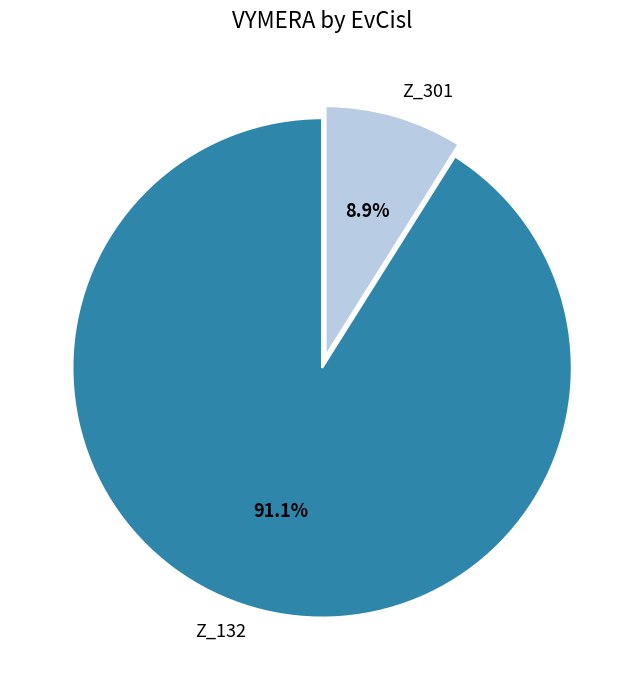

What portion of the pie excludes Z_132?

8.9%